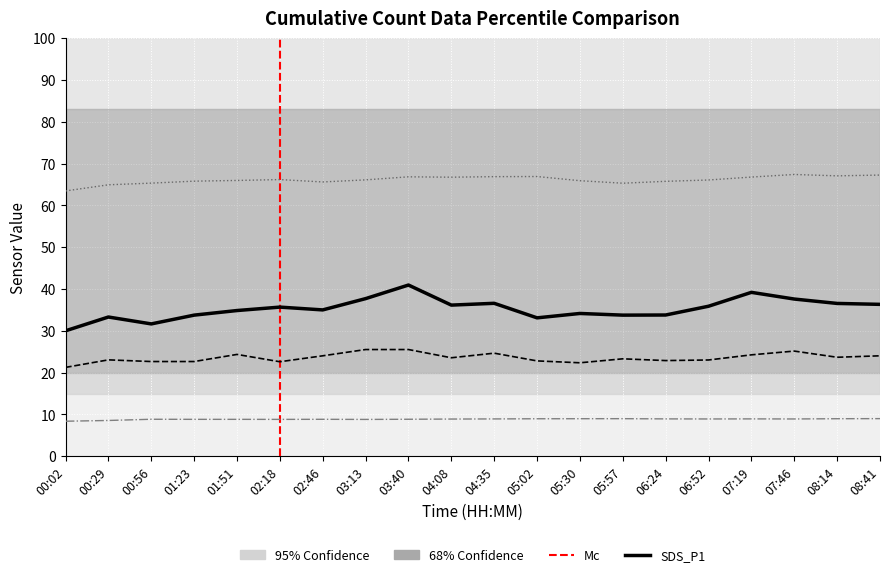

What is the spread (max minus min) of values at 05:30?

56.9